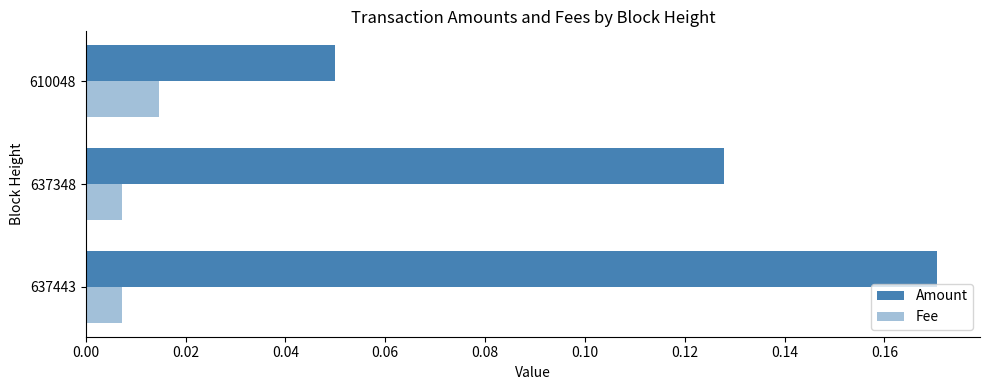

Rank the series by their maximum value, from lowest to highest.

Fee, Amount